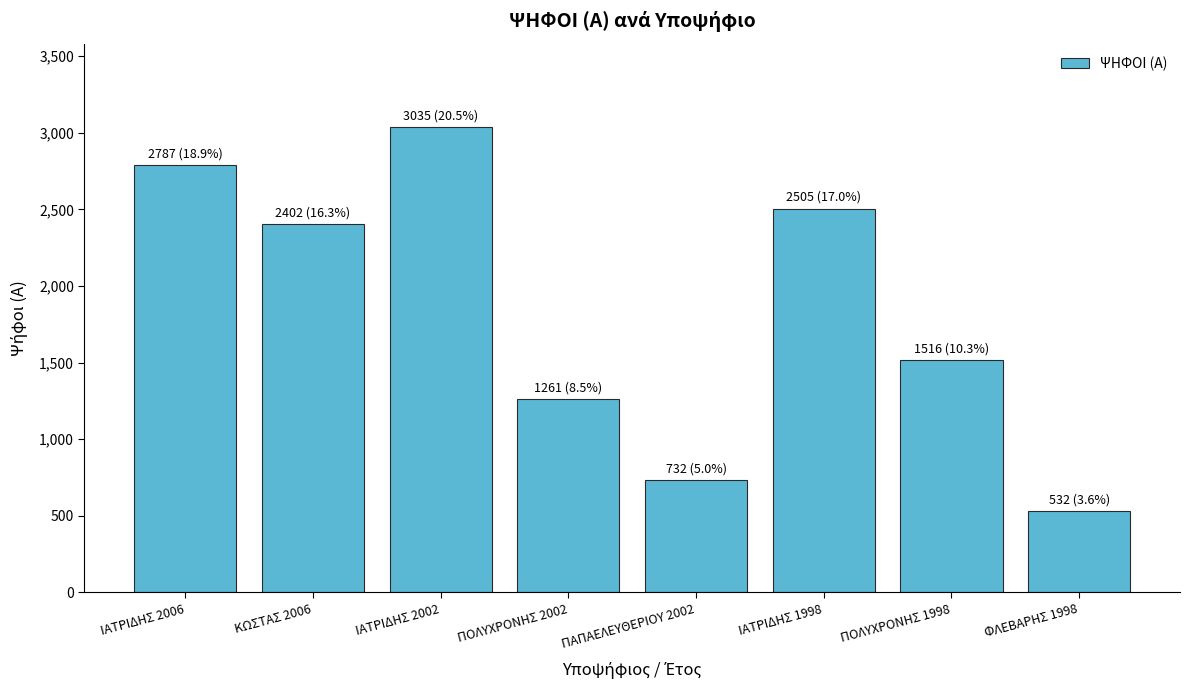

What is the ratio of the value at ΙΑΤΡΙΔΗΣ 2002 to the value at ΦΛΕΒΑΡΗΣ 1998?

5.7